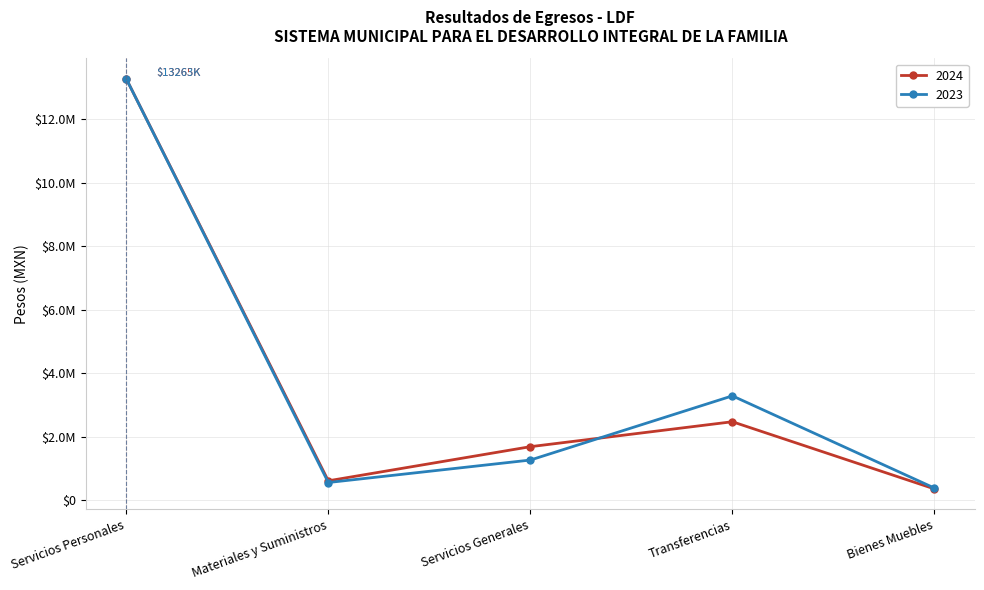

What are all the series names shown in the legend?

2024, 2023